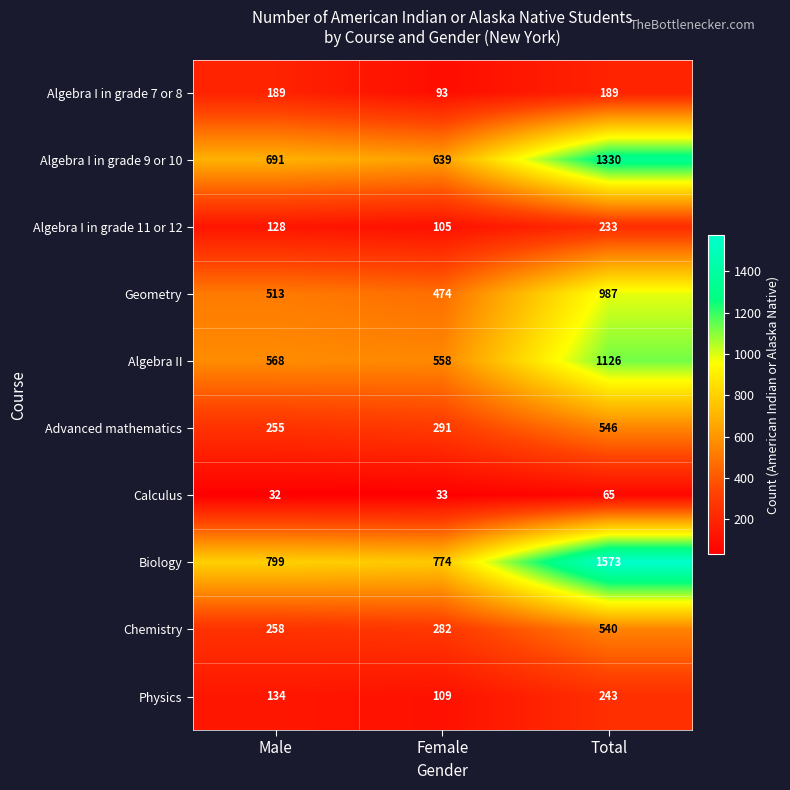

Reading left to right, transcribe all the data shown in this chart.

Algebra I in grade 7 or 8: Male=189	Female=93	Total=189
Algebra I in grade 9 or 10: Male=691	Female=639	Total=1330
Algebra I in grade 11 or 12: Male=128	Female=105	Total=233
Geometry: Male=513	Female=474	Total=987
Algebra II: Male=568	Female=558	Total=1126
Advanced mathematics: Male=255	Female=291	Total=546
Calculus: Male=32	Female=33	Total=65
Biology: Male=799	Female=774	Total=1573
Chemistry: Male=258	Female=282	Total=540
Physics: Male=134	Female=109	Total=243